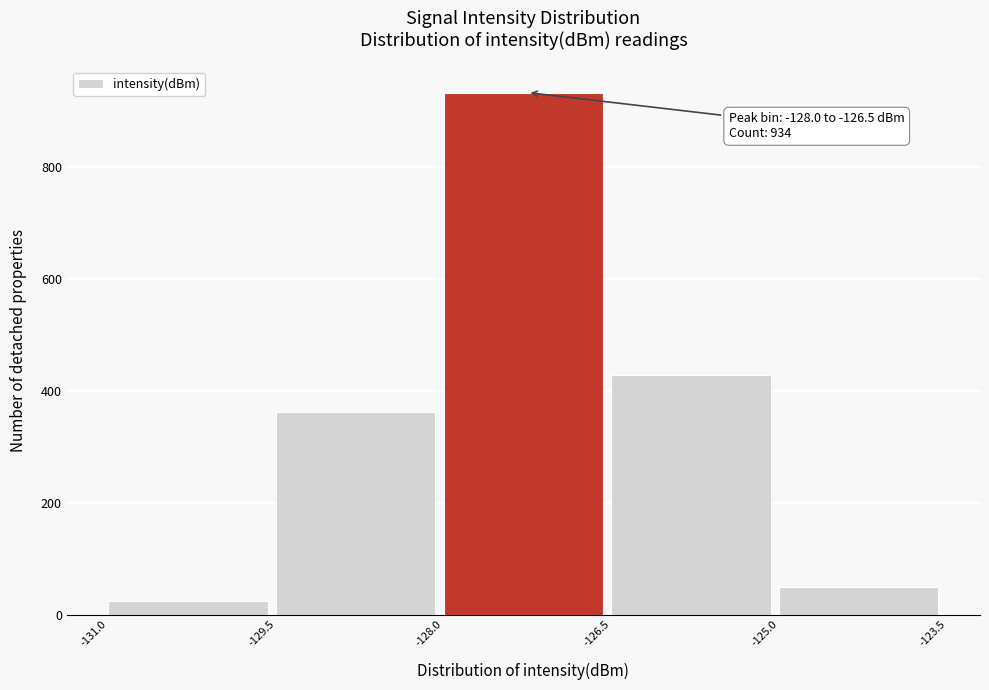

Over which range of the x-axis is the bar tallest?

-128.0 to -126.5